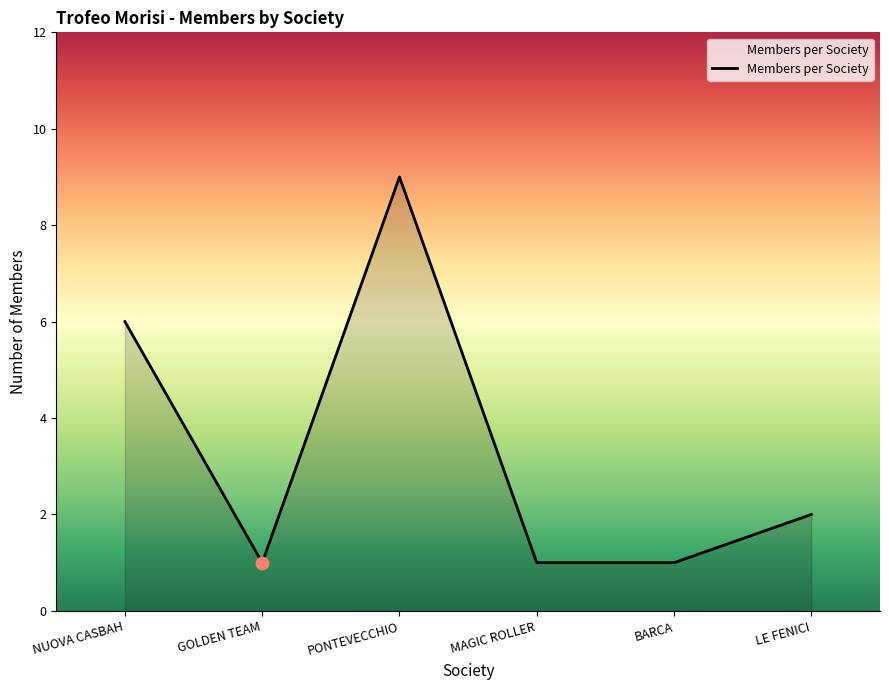

Between NUOVA CASBAH and PONTEVECCHIO, which is larger?

PONTEVECCHIO